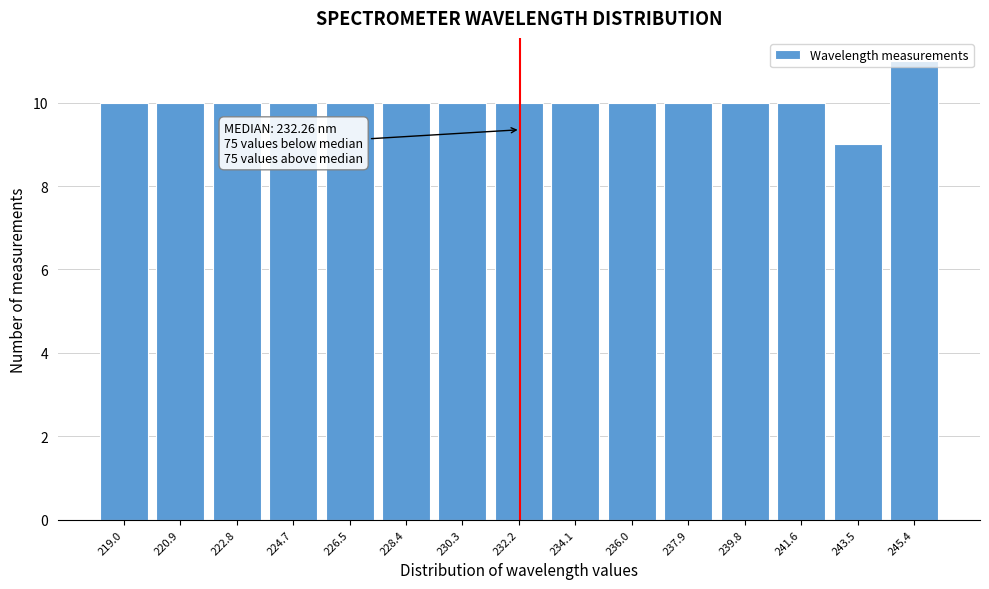

Which range on the x-axis has the tallest bar?

244.4 to 246.4